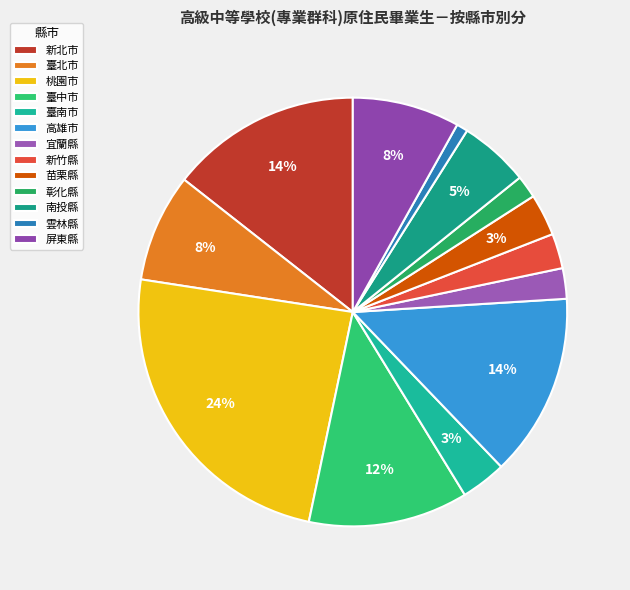

How many slices are in this pie chart?

13